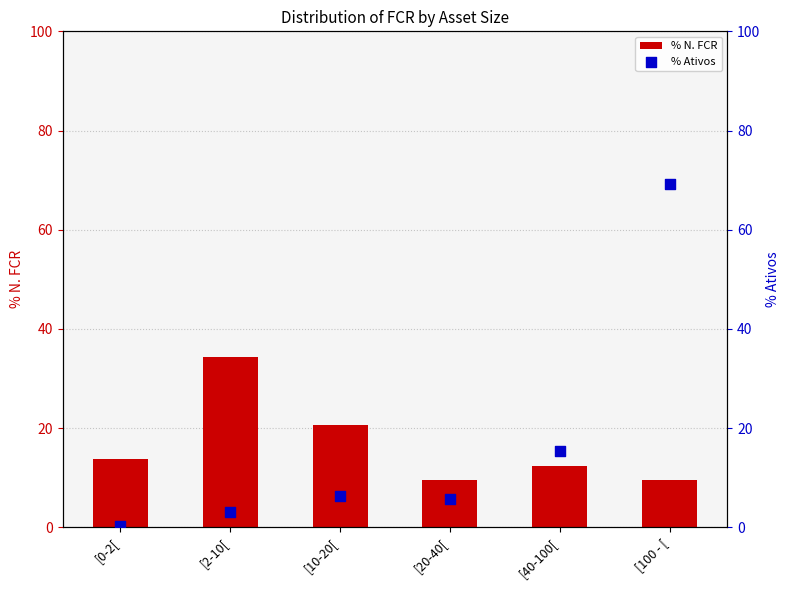

Which series contains the highest Y value?

% Ativos